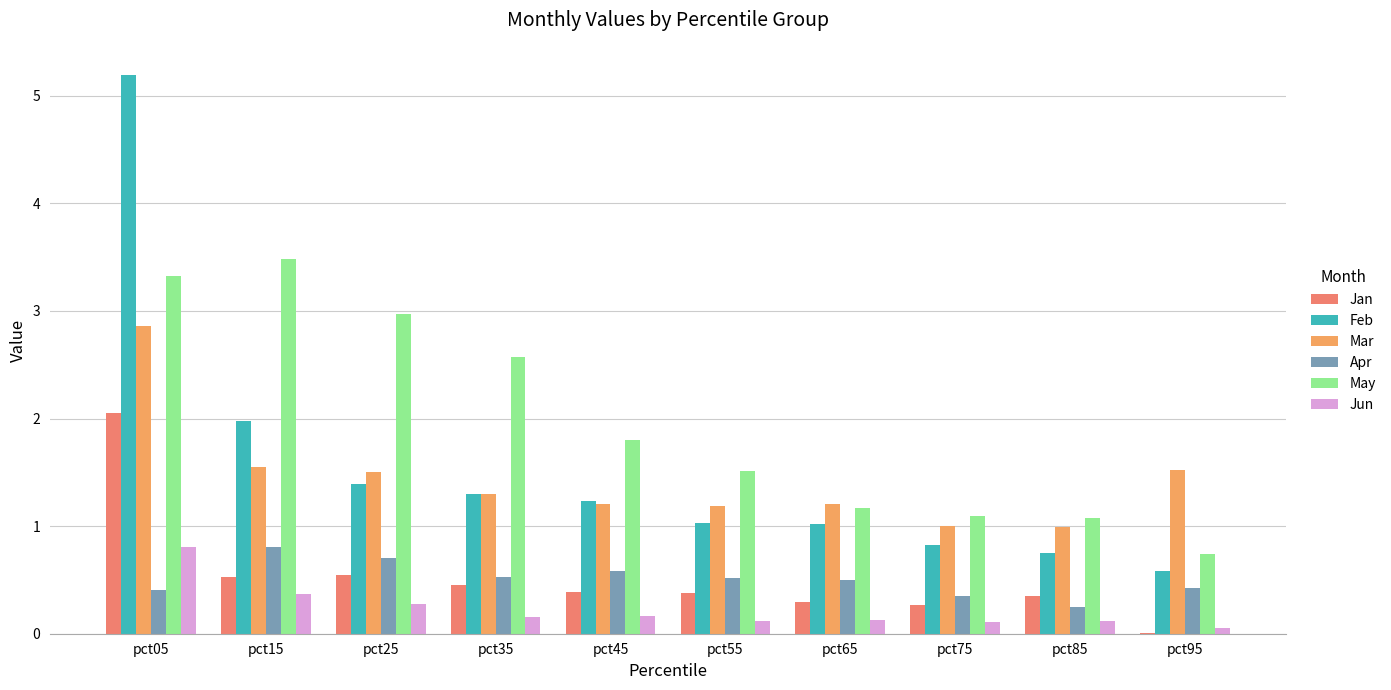

How many values in the May series exceed 1?

9